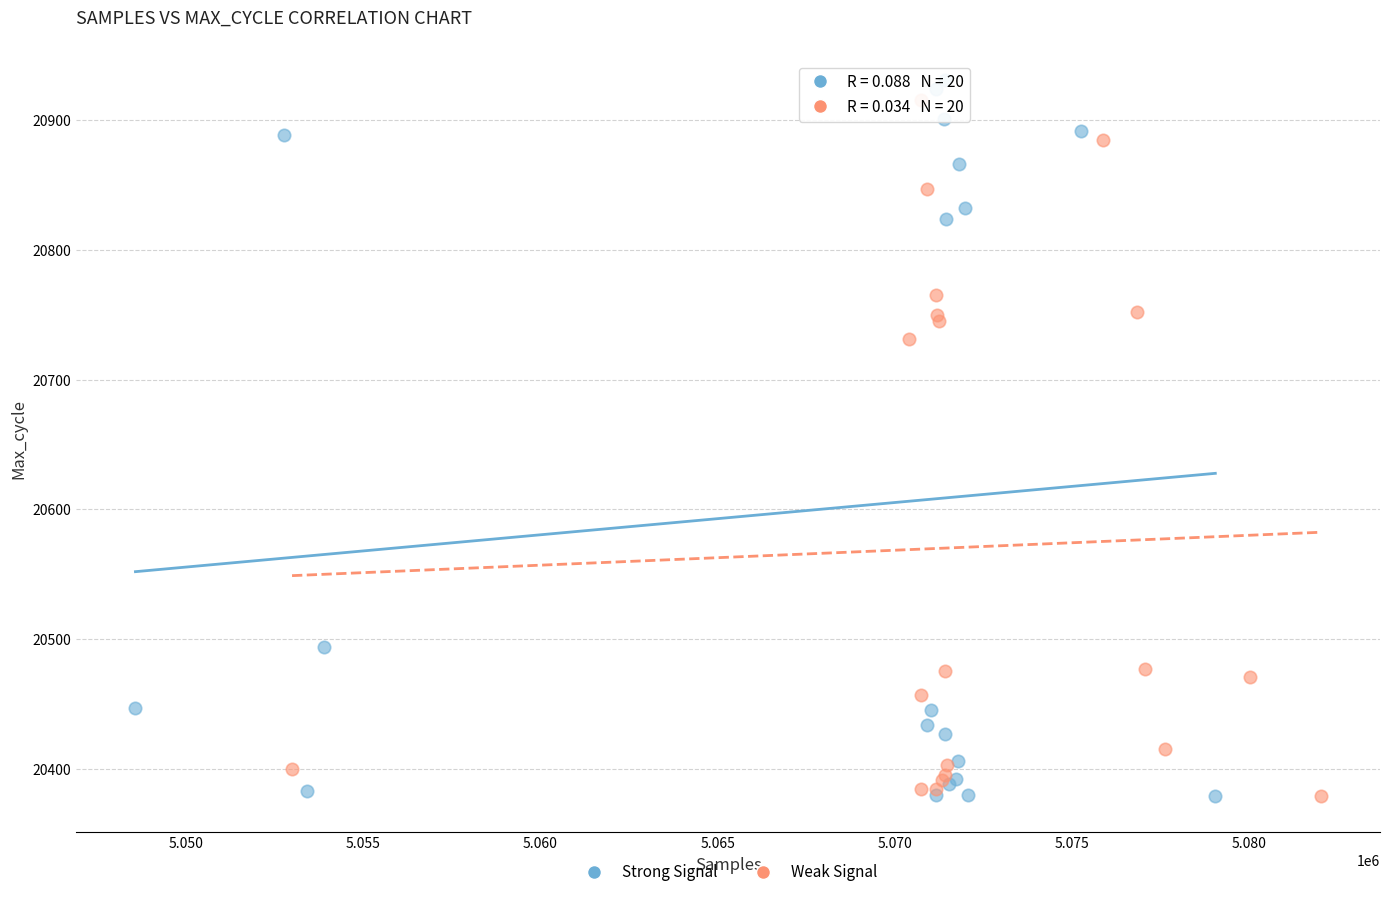

What are all the series names shown in the legend?

Strong Signal, Weak Signal